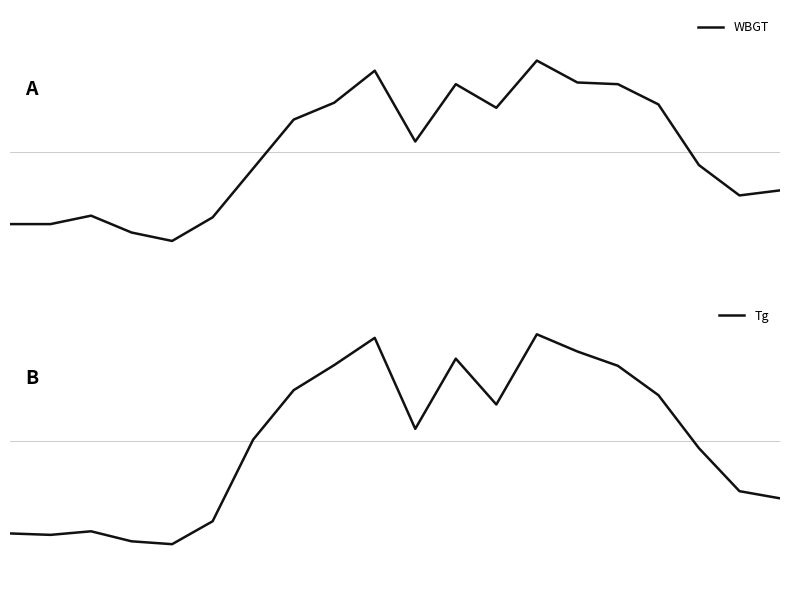

At how many categories does at least one series exceed 30?

9